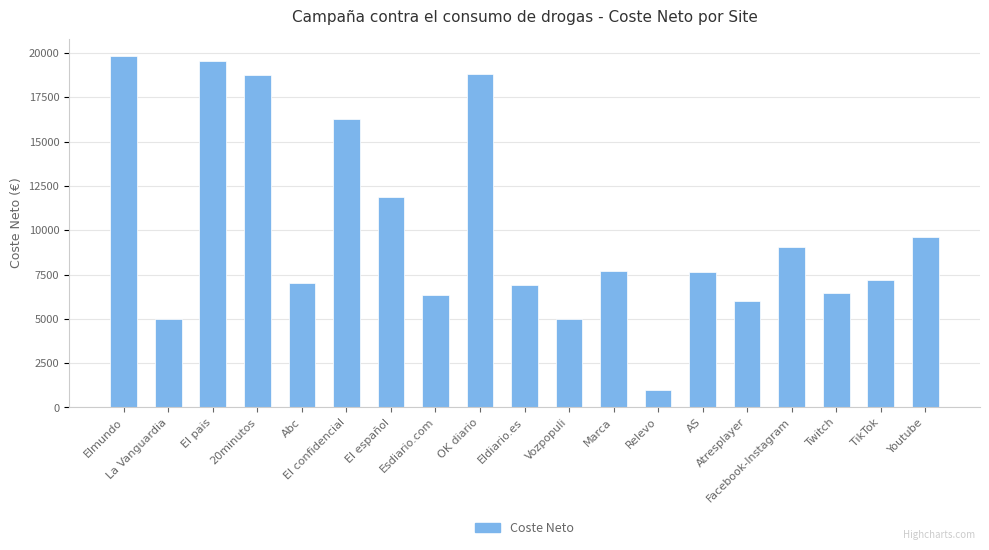

What is the value of the 16th bar from the left?

9075.0